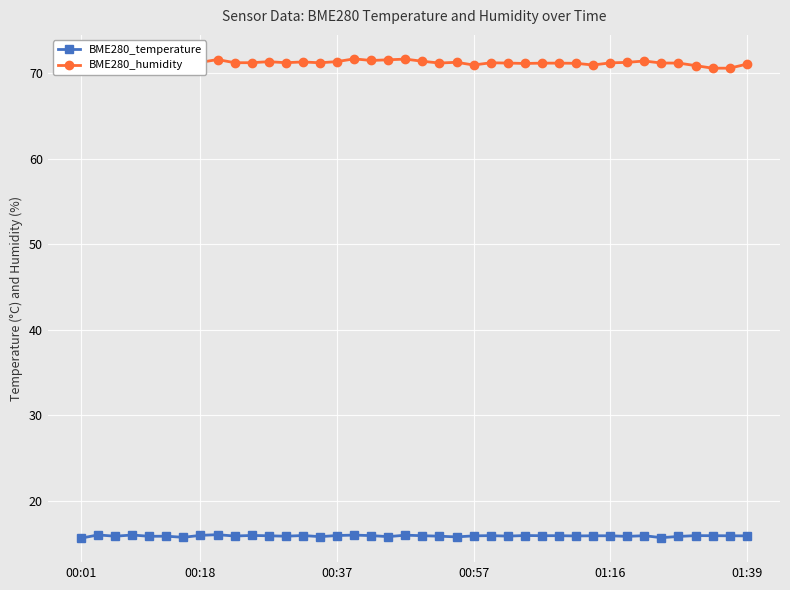

What is the highest value of the BME280_humidity series?

71.7